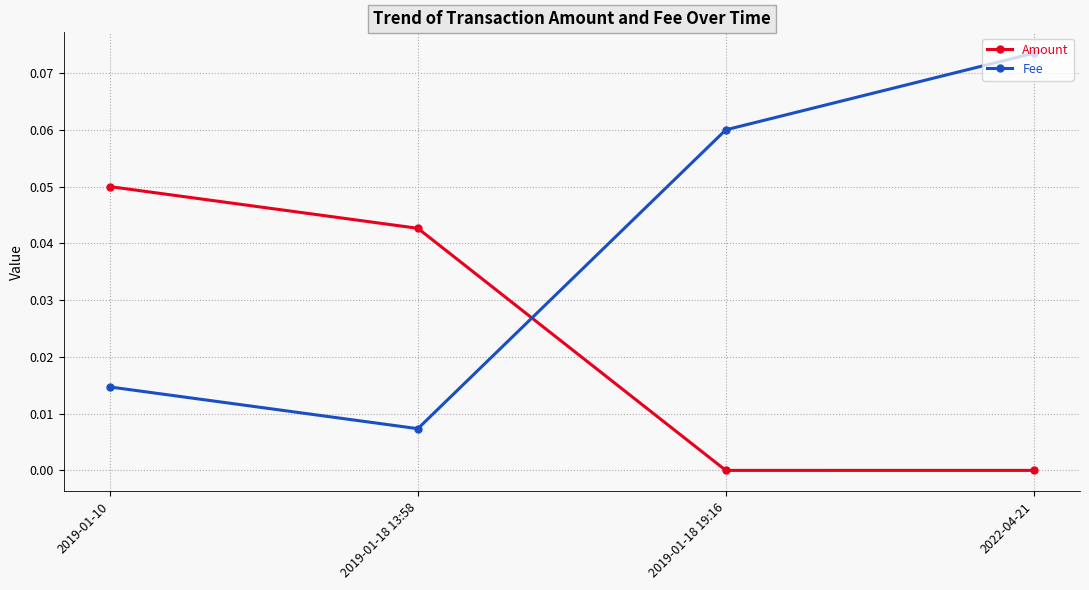

At 2019-01-18 13:58, list the series in order from smallest to largest.

Fee, Amount